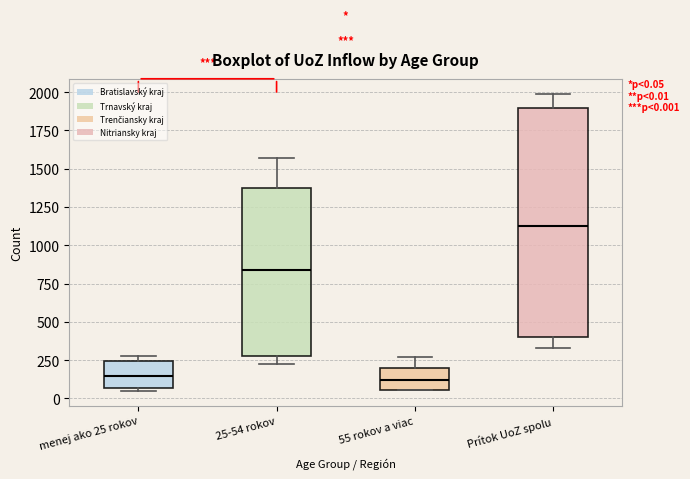

Which box has the highest median line?

Prítok UoZ spolu